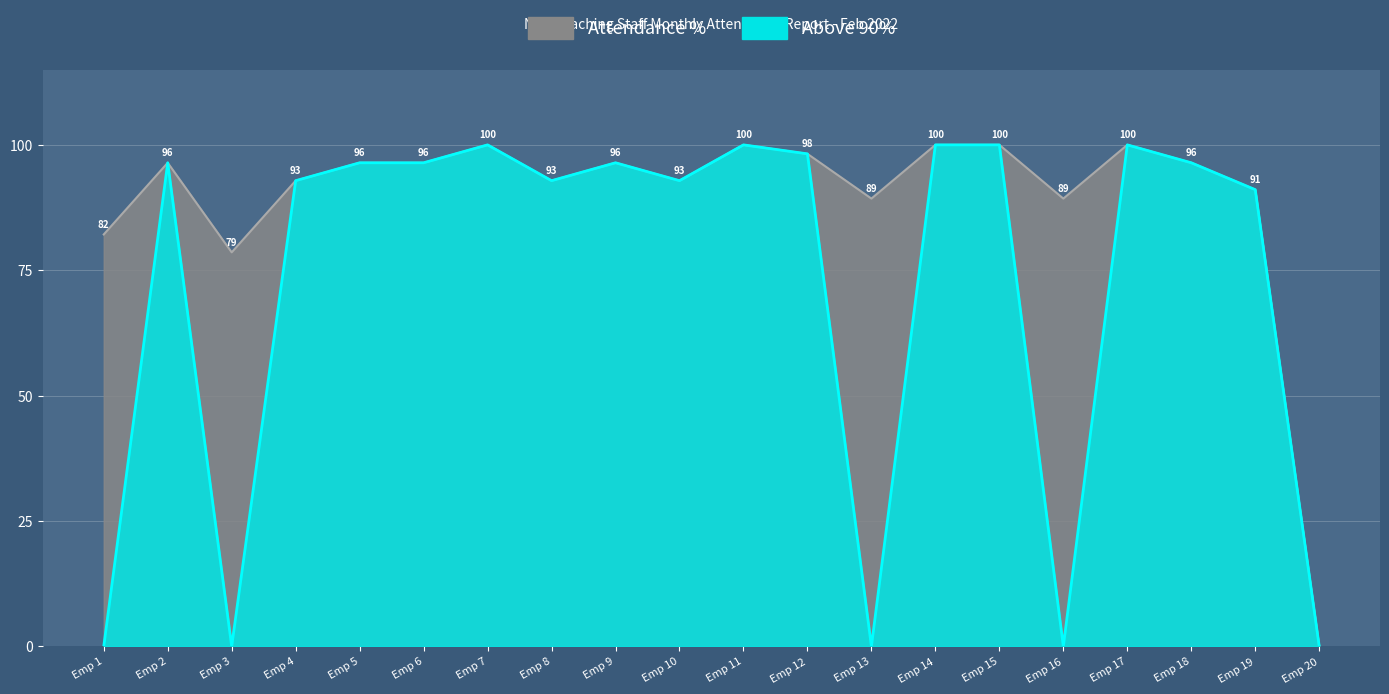

What is the difference between the second highest and second lowest values in the Attendance % series?

21.4